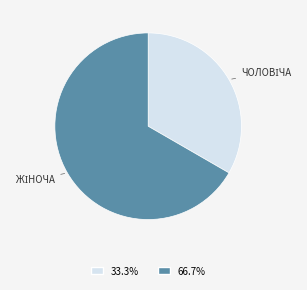

Is there a majority slice in this chart?

Yes